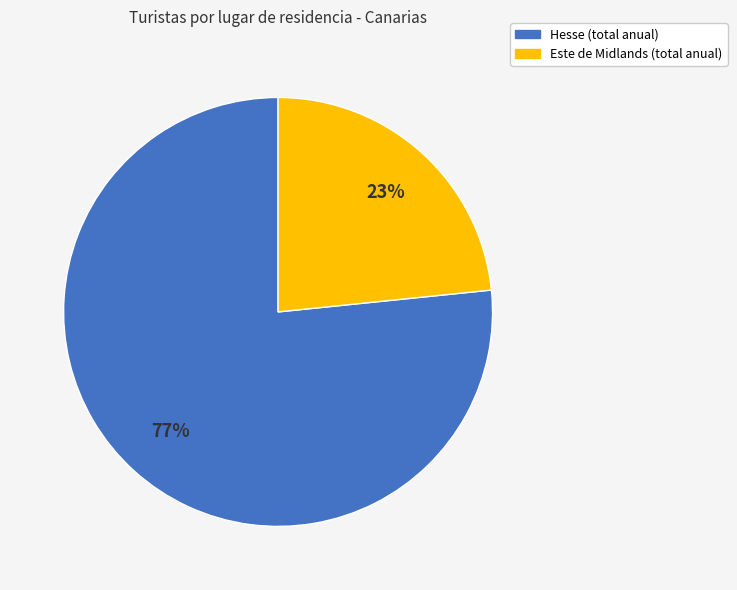

Count the number of slices in the pie.

2